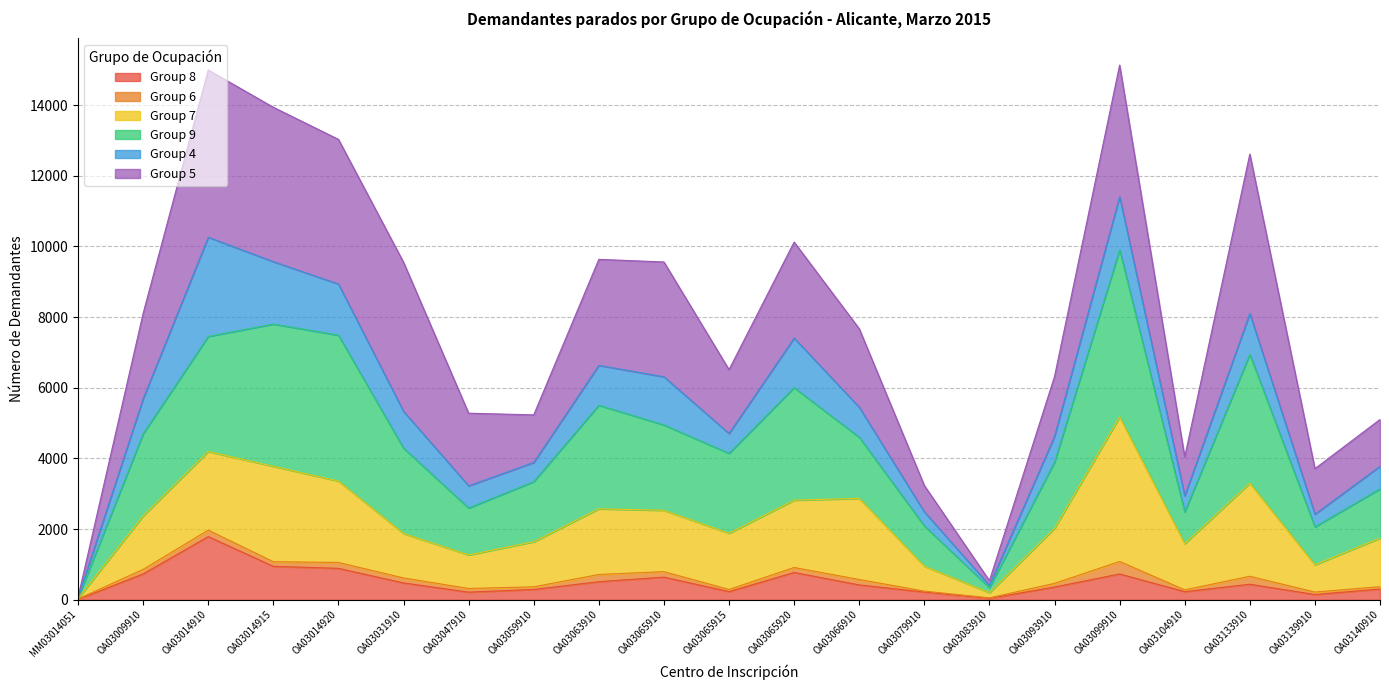

What is the label of the 21st point from the left?

OA03140910